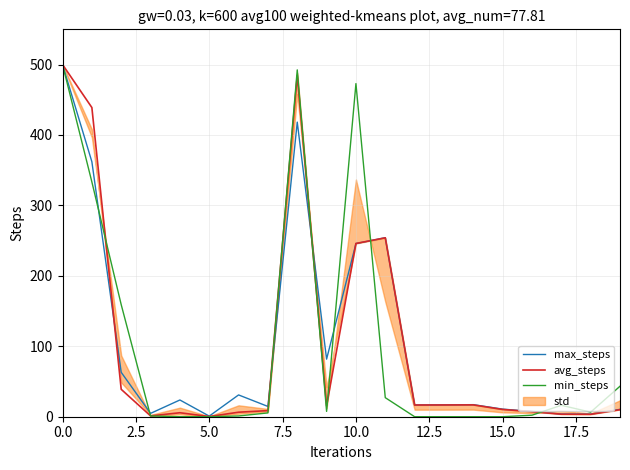

What is the highest value of the max_steps series?

500.0